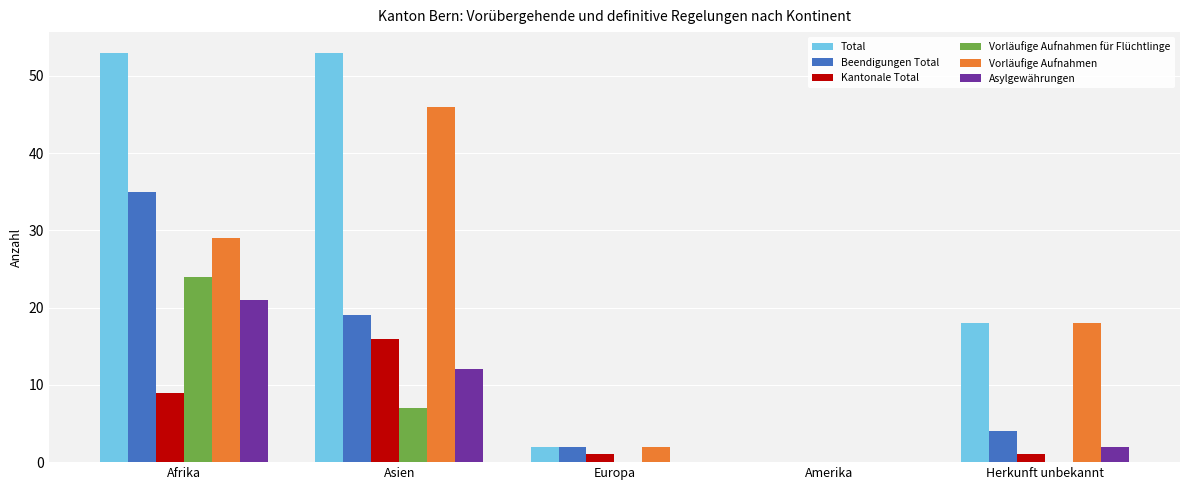

True or false: Vorläufige Aufnahmen has a value of 29 at Afrika.

True